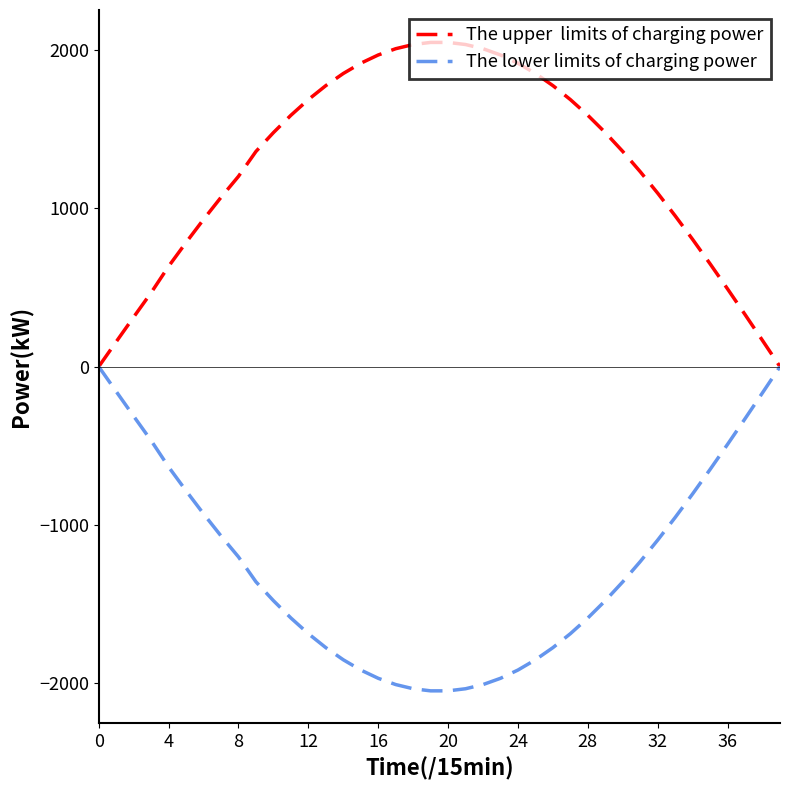

How many lines are shown in the chart?

2